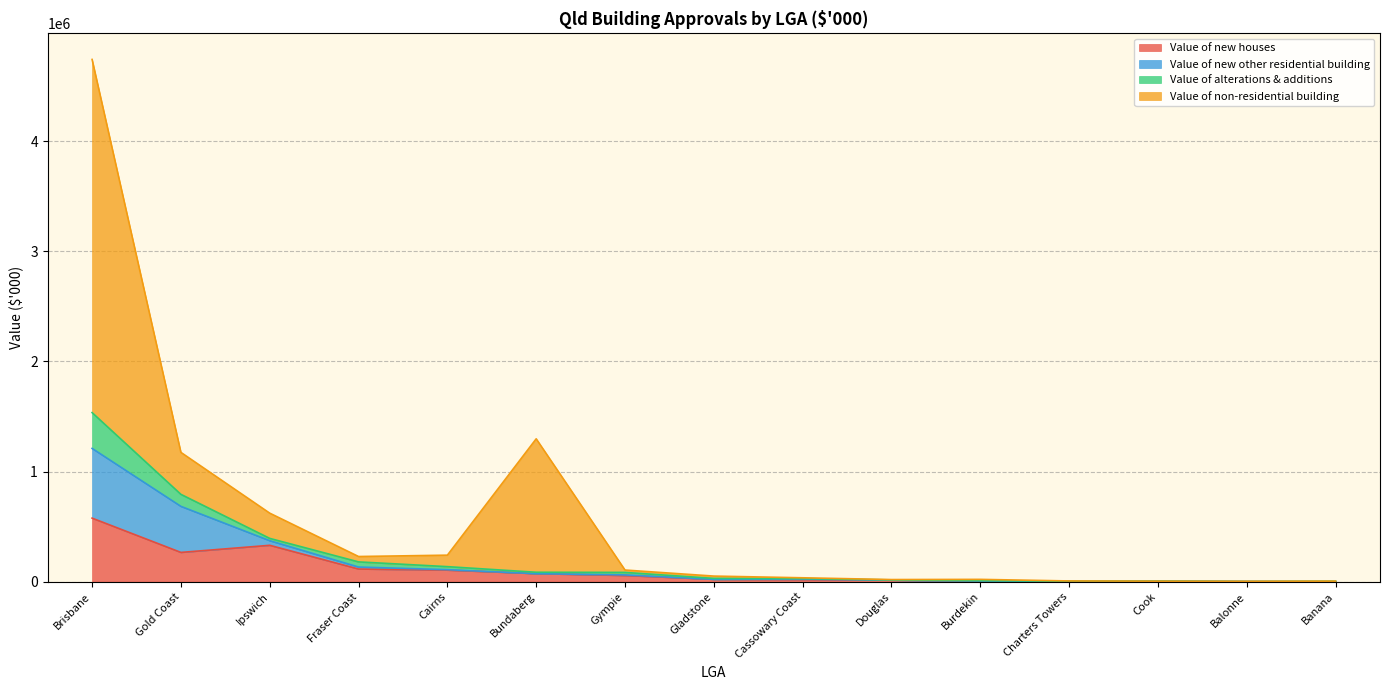

What is the maximum value shown in the chart?

4741831.5